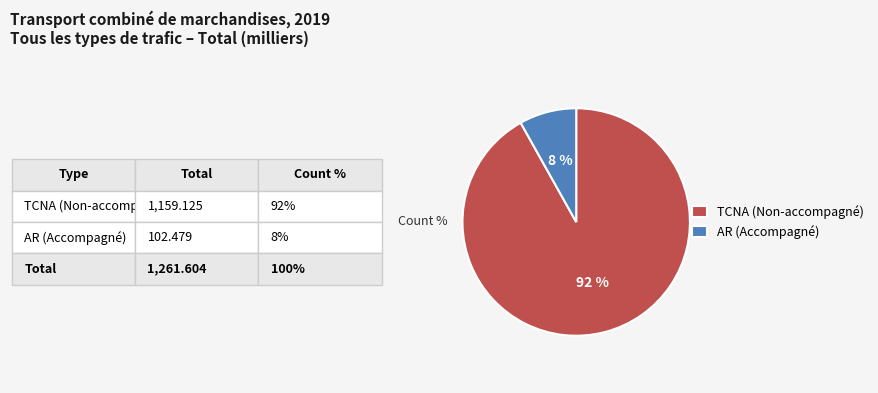

Which slice is the largest?

TCNA (Non-accompagné)